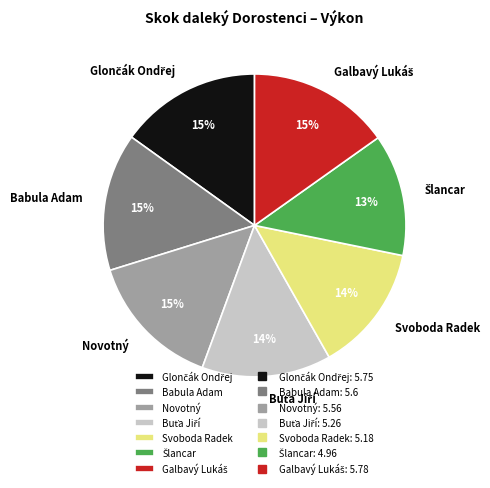

Is there a majority slice in this chart?

No